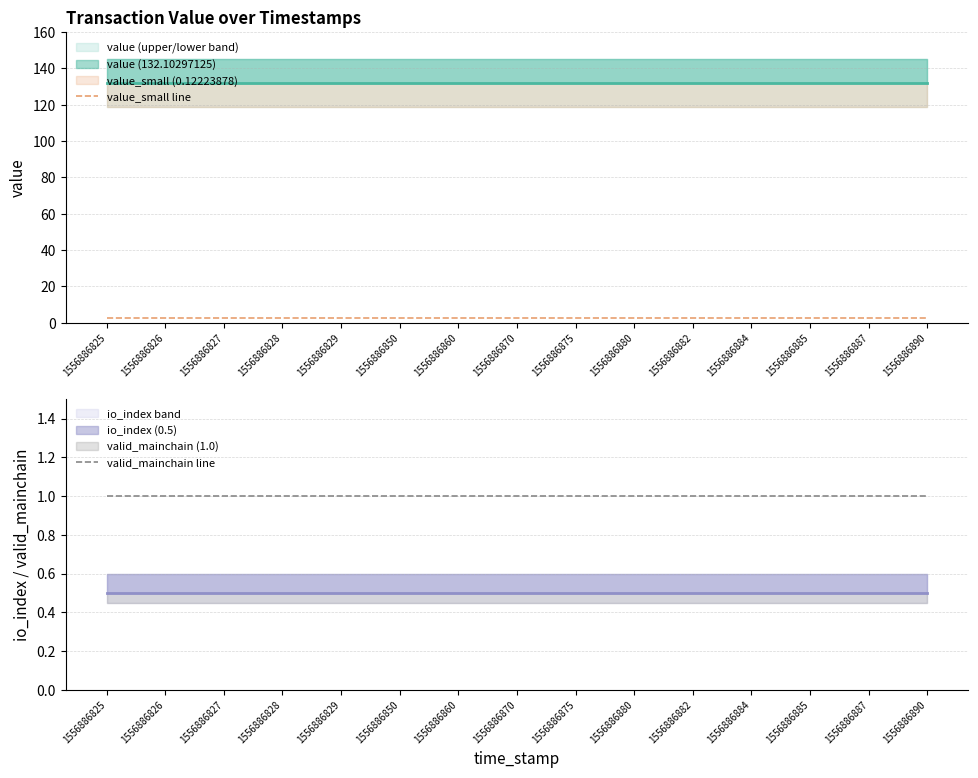

Which has a higher value, 1556886887 or 1556886884?

1556886887